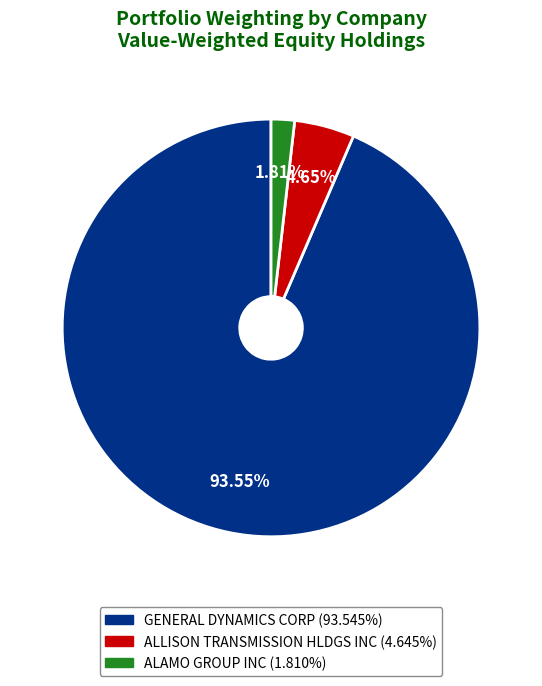

Is there a majority slice in this chart?

Yes